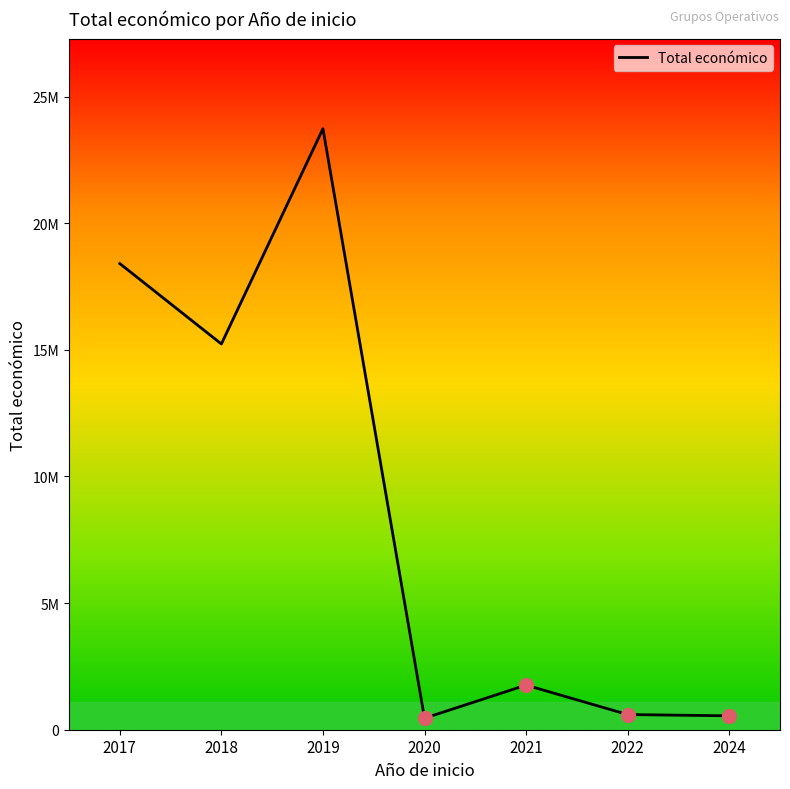

Does the chart display data point markers on the line(s)?

No